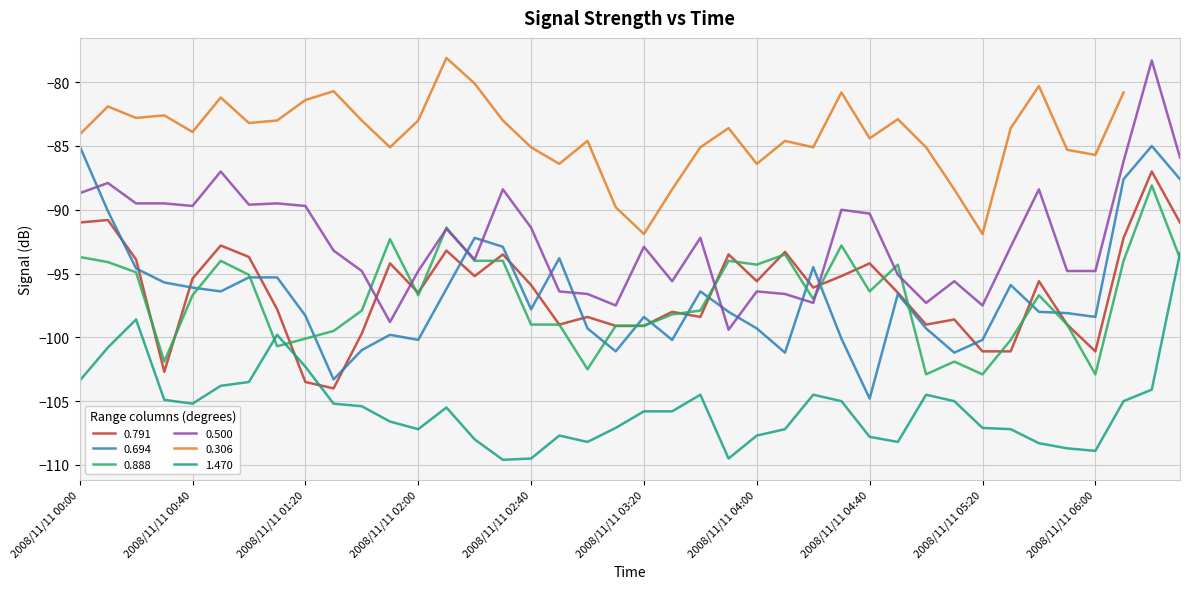

Which series ends up on top after the final intersection of 0.791 and 0.500?

0.500